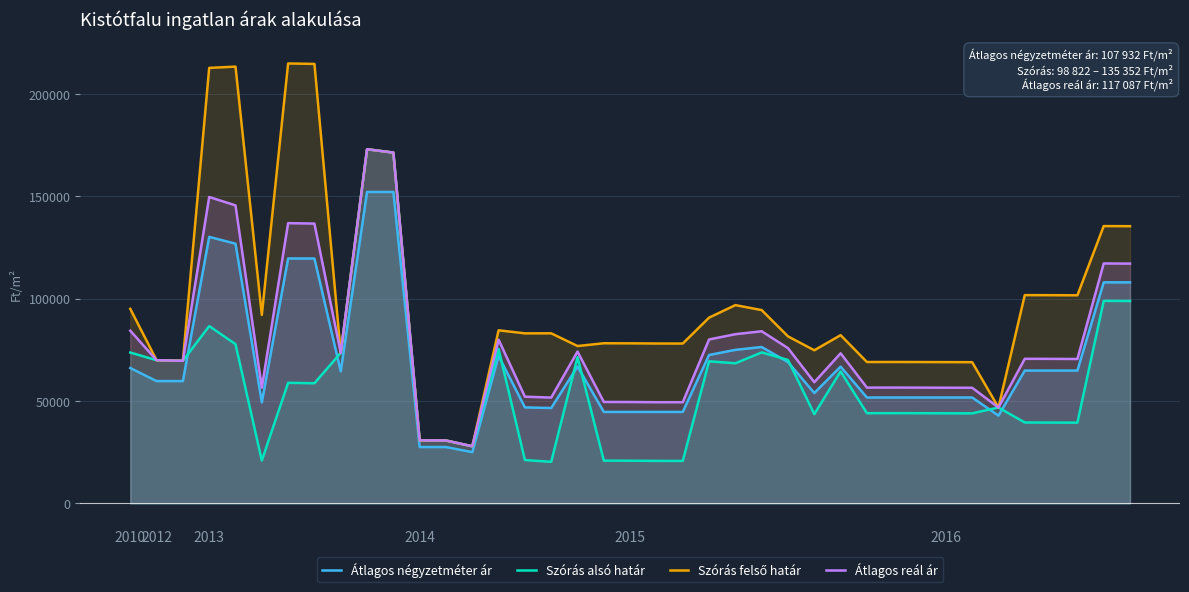

What are all the series names shown in the legend?

Átlagos négyzetméter ár, Szórás alsó határ, Szórás felső határ, Átlagos reál ár